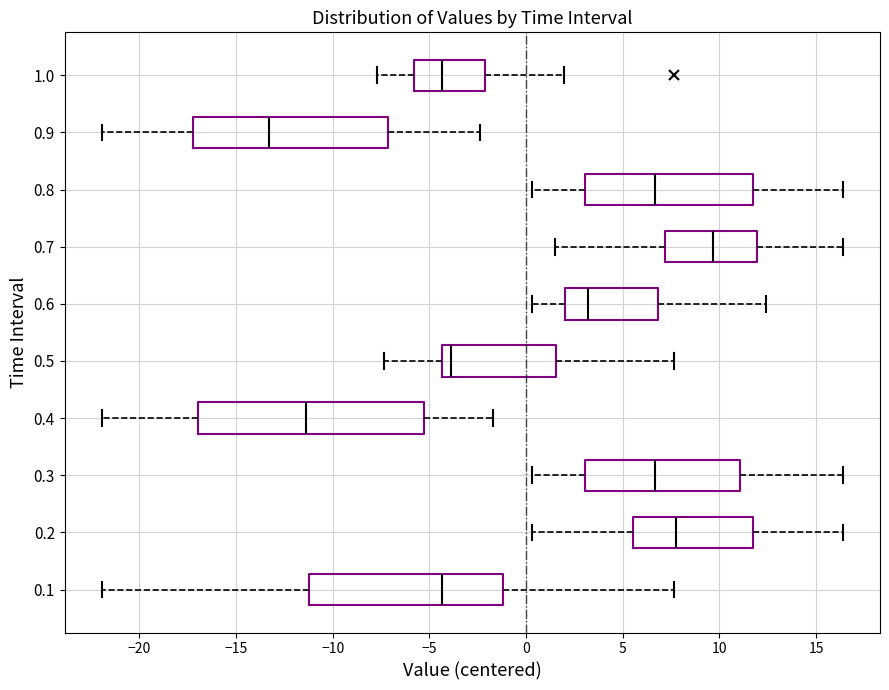

Where does the median line of the box at y = 0.7 sit on the x-axis? The values are not printed on the chart, so give them approximately, as read against the axis.

9.5